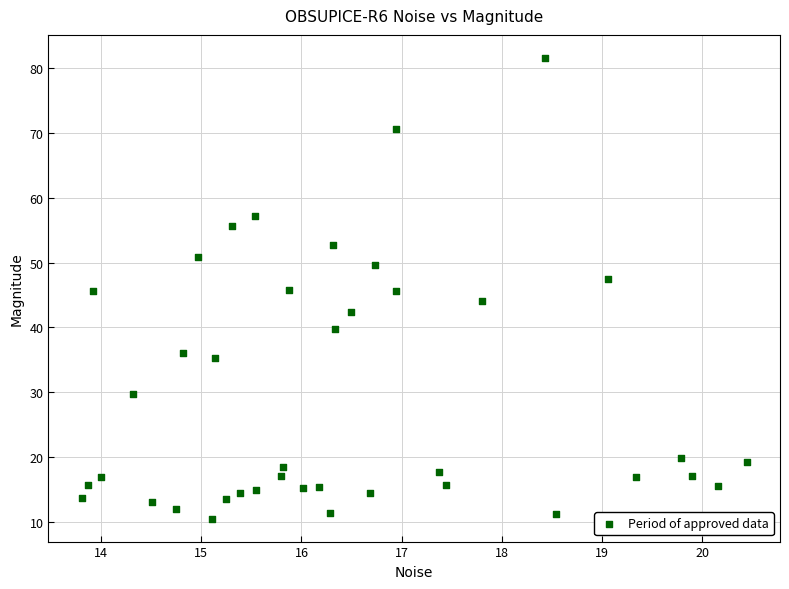

What is the range of Y values (max minus min)?

71.0